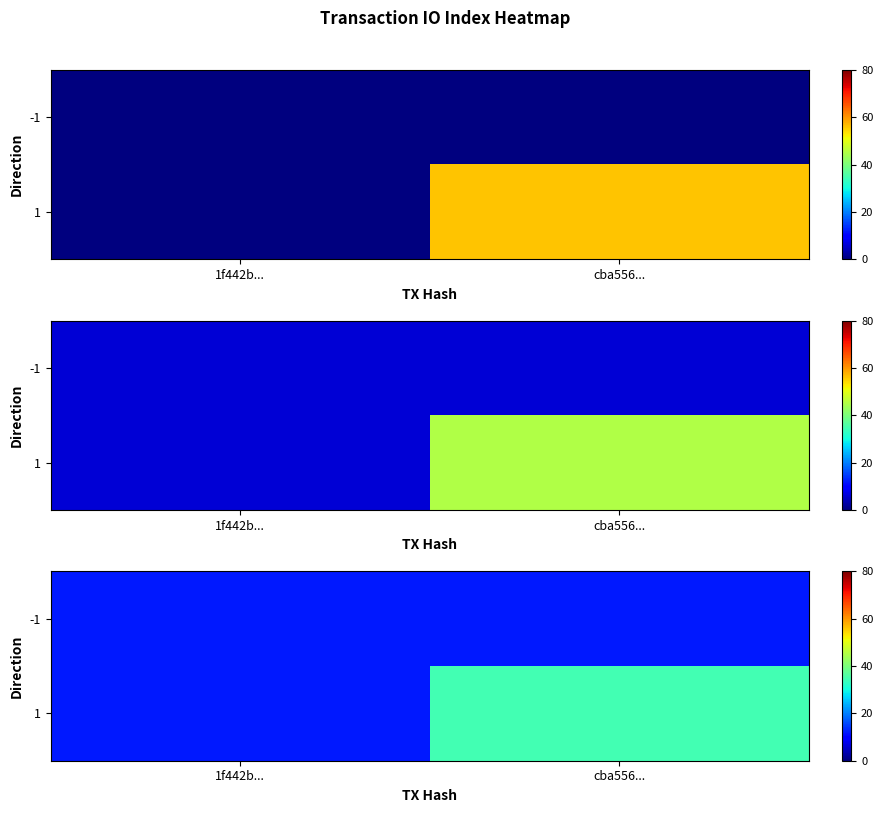

How many series are shown in this chart?

2